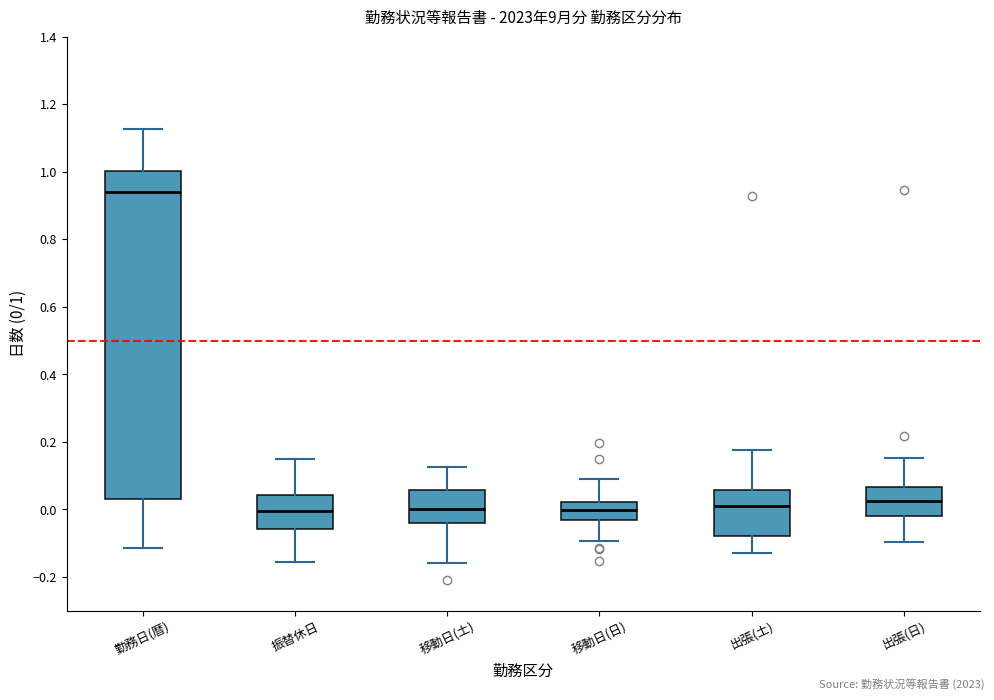

Reading left to right, transcribe this box plot: for each box, give where its median line is, the range the box spans, and where its two whiskers end, as read against the y-axis. The values are not printed on the chart, so give them approximately, as read against the axis.

勤務日(暦): median 0.94, box 0.02 to 1.00, whiskers -0.12 to 1.12
振替休日: median 0.00, box -0.06 to 0.04, whiskers -0.16 to 0.14
移動日(土): median 0.00, box -0.04 to 0.06, whiskers -0.16 to 0.12
移動日(日): median 0.00, box -0.04 to 0.02, whiskers -0.10 to 0.10
出張(土): median 0.02, box -0.08 to 0.06, whiskers -0.12 to 0.18
出張(日): median 0.02, box -0.02 to 0.06, whiskers -0.10 to 0.16